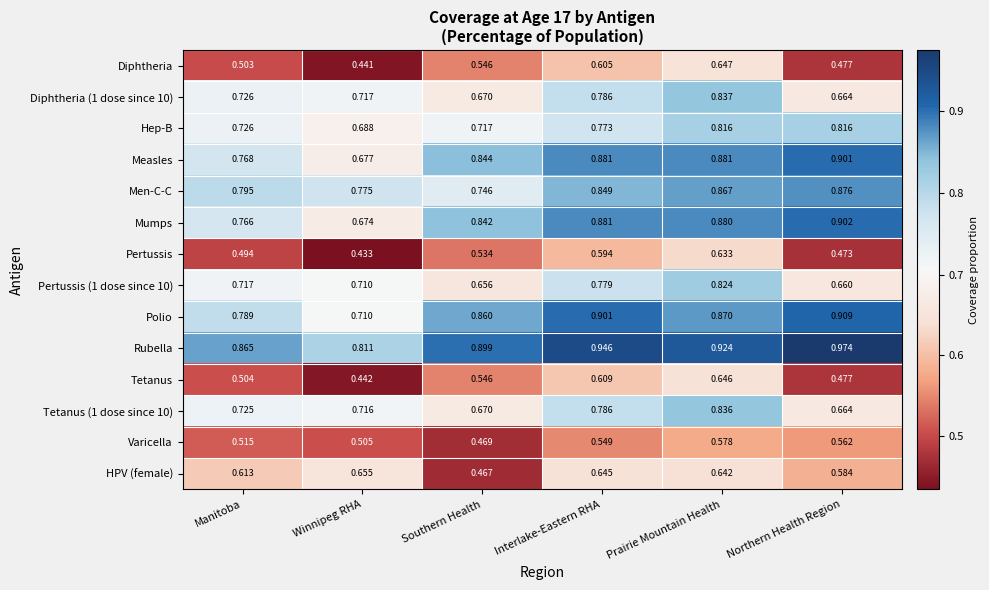

Which category has the highest value in the Men-C-C series?

Northern Health Region